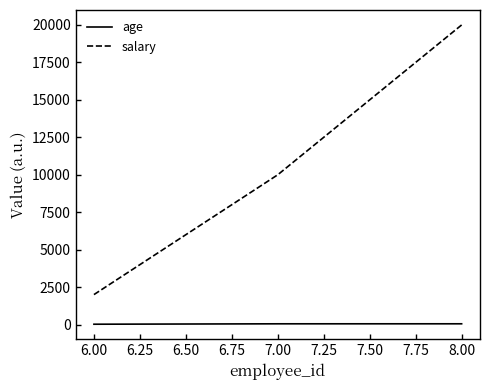

Which series has the largest range (max minus min)?

salary